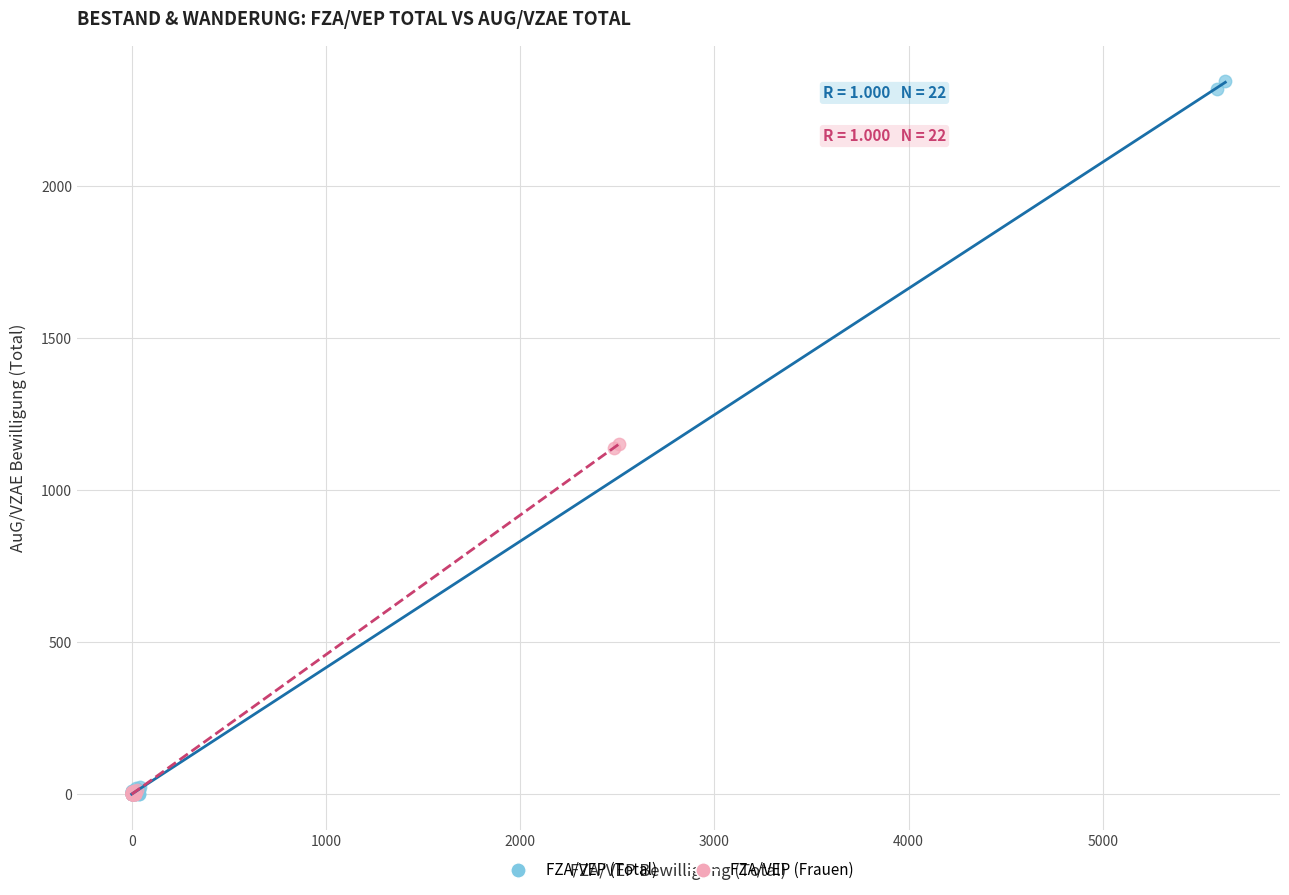

Which series has the largest Y range (max minus min)?

FZA/VEP (Total)